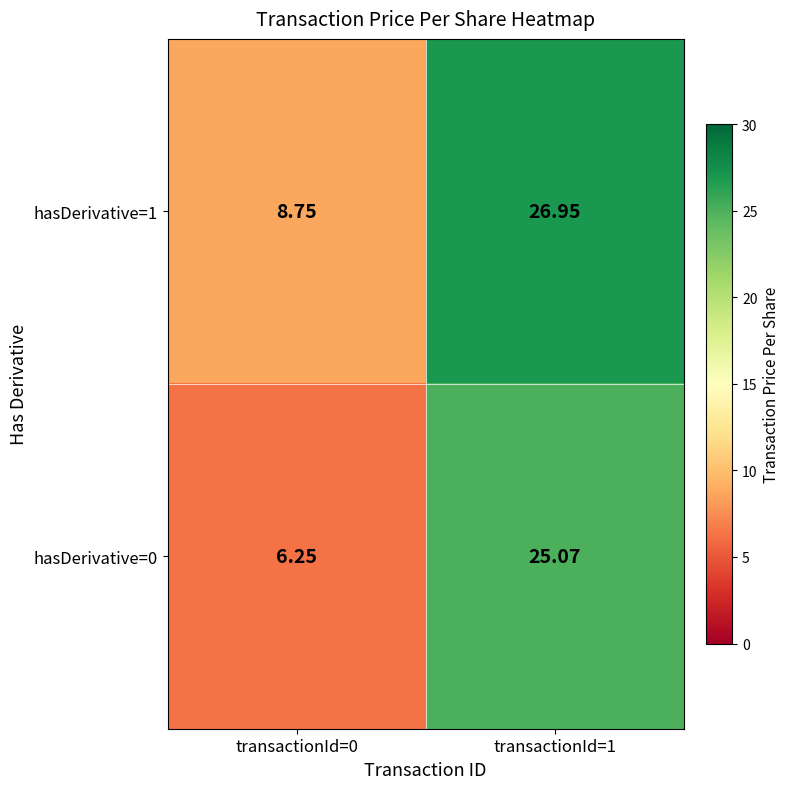

At how many categories does at least one series exceed 8?

2